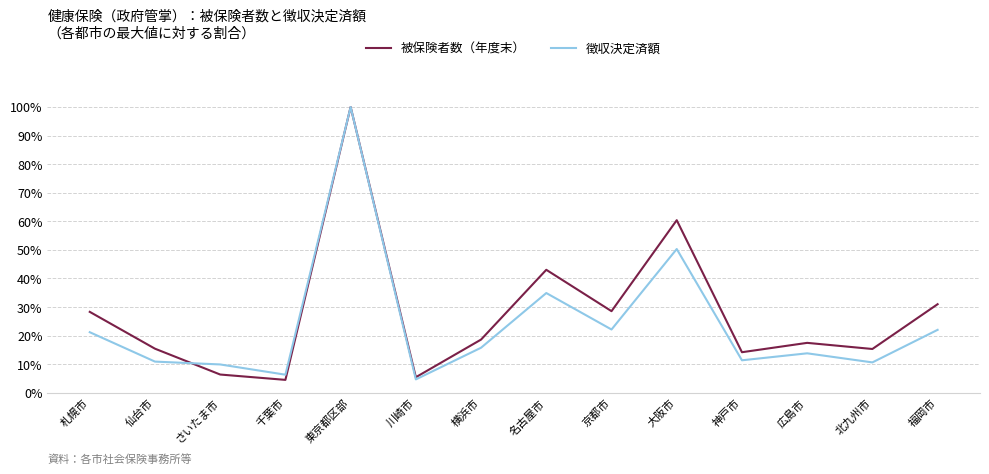

What position from the left is 福岡市?

14